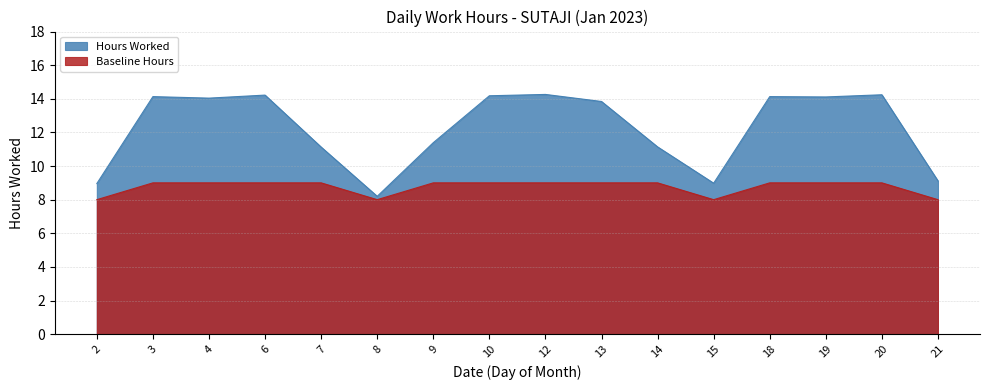

True or false: Baseline Hours has a value of 8.0 at 8.

True